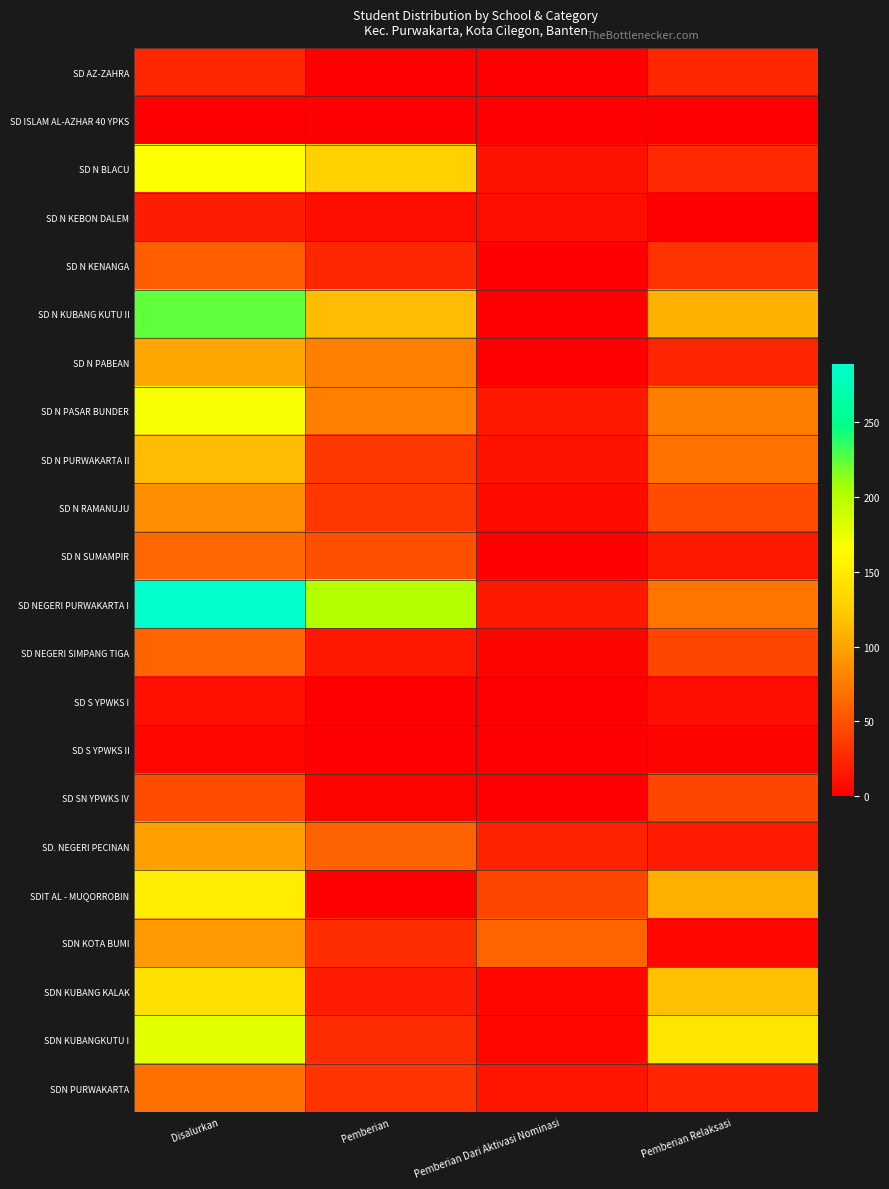

Rank the series by their maximum value, from highest to lowest.

SD NEGERI PURWAKARTA I, SD N KUBANG KUTU II, SDN KUBANGKUTU I, SD N PASAR BUNDER, SD N BLACU, SDIT AL - MUQORROBIN, SDN KUBANG KALAK, SD N PURWAKARTA II, SD N PABEAN, SD. NEGERI PECINAN, SDN KOTA BUMI, SD N RAMANUJU, SDN PURWAKARTA, SD N SUMAMPIR, SD NEGERI SIMPANG TIGA, SD N KENANGA, SD SN YPWKS IV, SD AZ-ZAHRA, SD N KEBON DALEM, SD S YPWKS I, SD S YPWKS II, SD ISLAM AL-AZHAR 40 YPKS